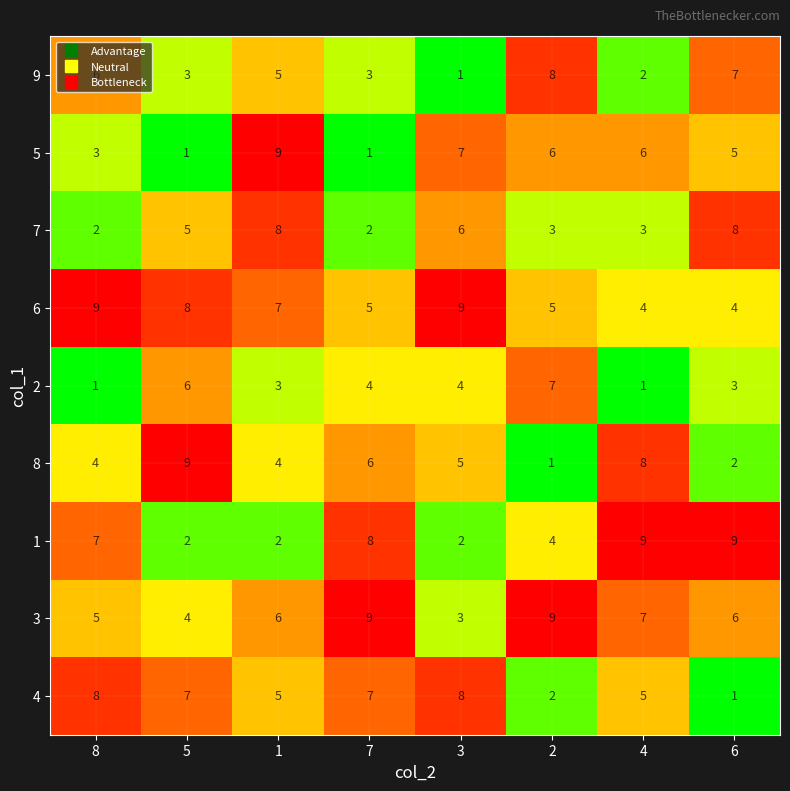

Read the 9 value at 1.

5